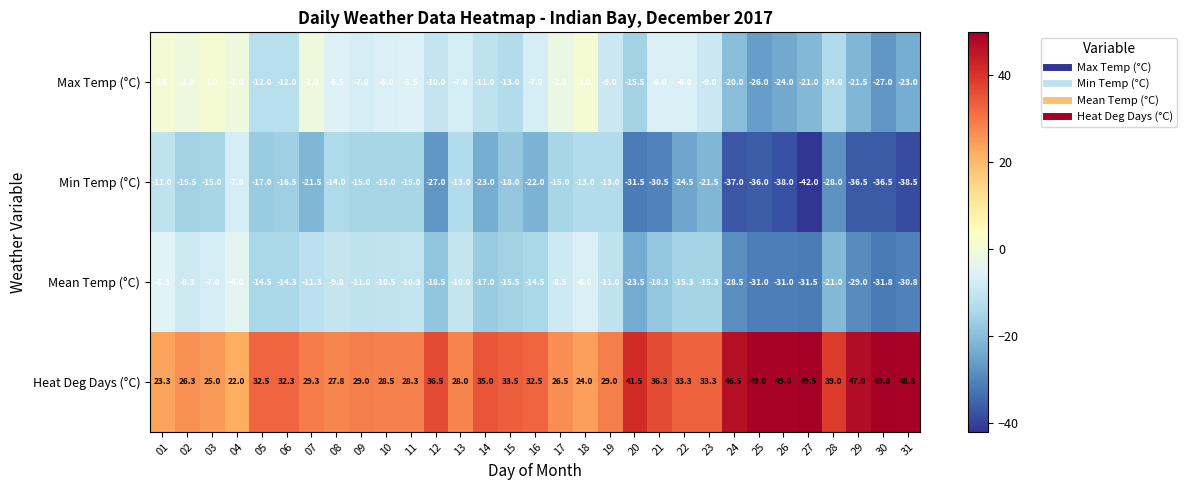

What is the difference between the maximum and minimum values in the Min Temp (°C) series?

35.0